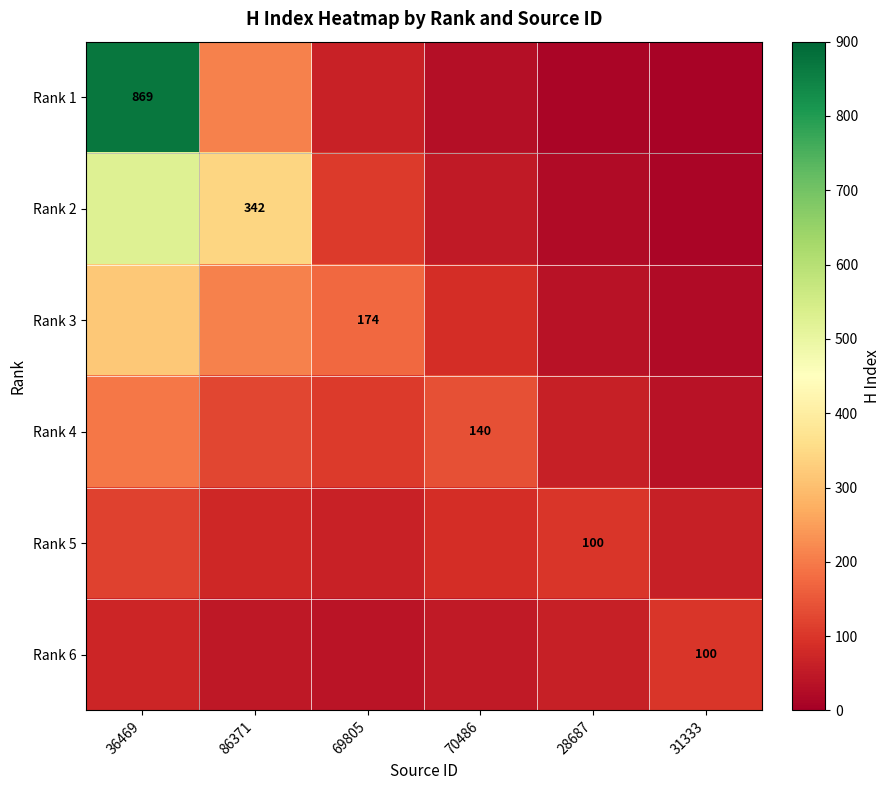

List the series in order of their peak value, lowest first.

Rank 6, Rank 5, Rank 4, Rank 3, Rank 2, Rank 1